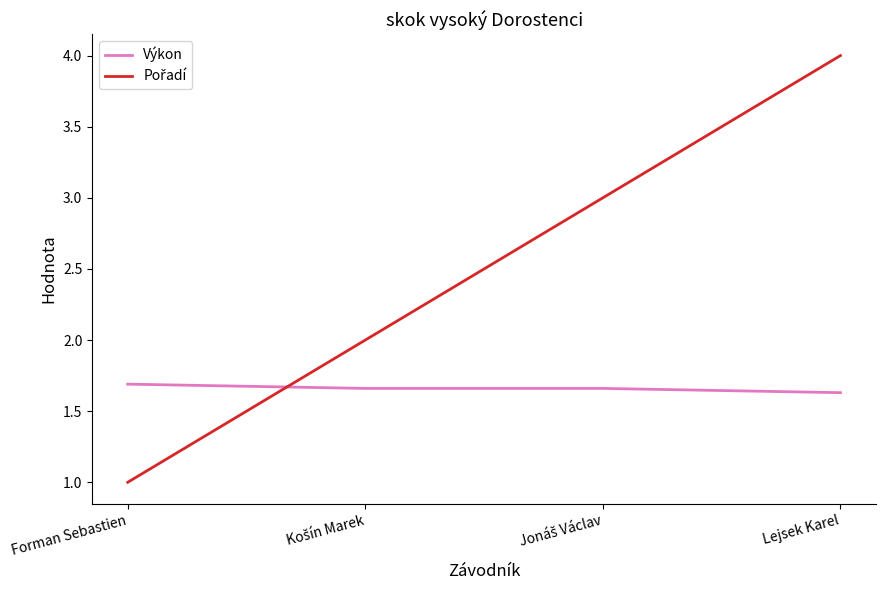

Is it true that Výkon equals 0.6 at Lejsek Karel?

False